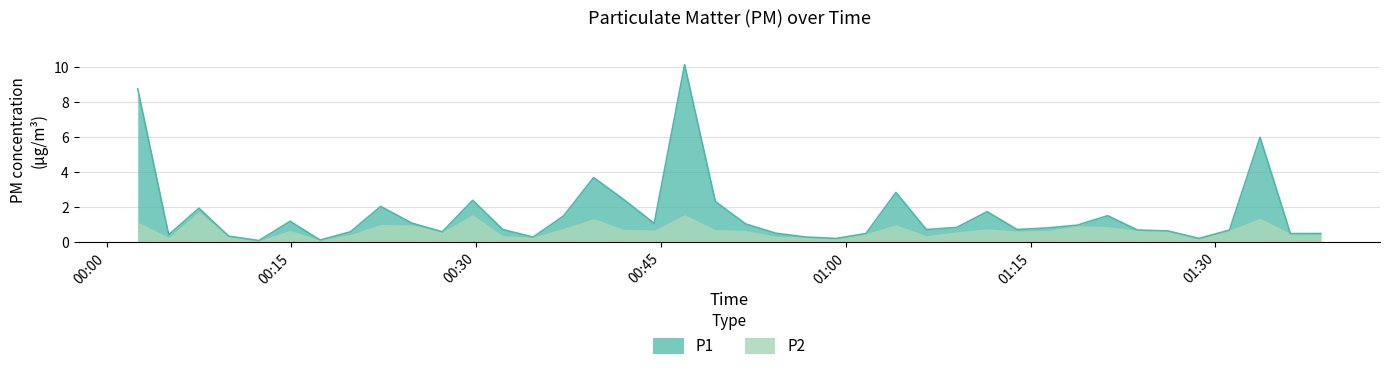

What is the difference between the second highest and second lowest values?

8.6